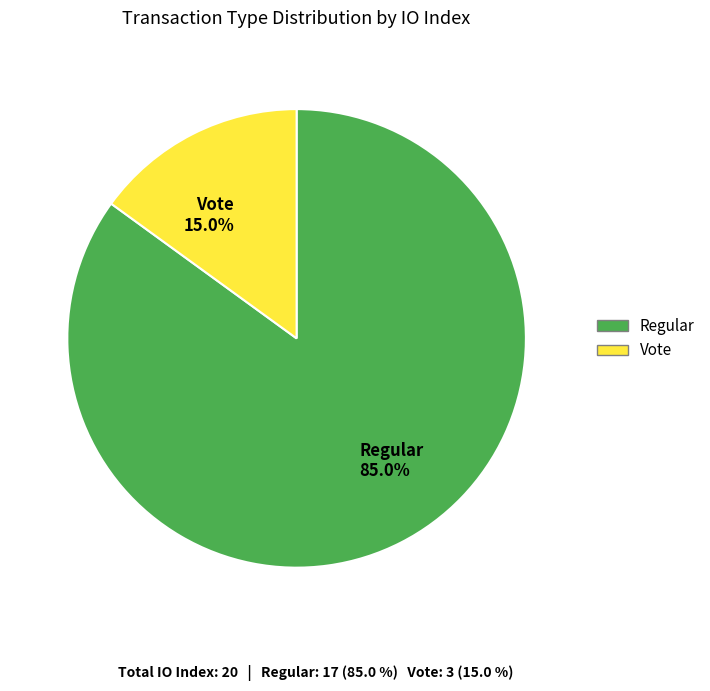

How many slices are in this pie chart?

2